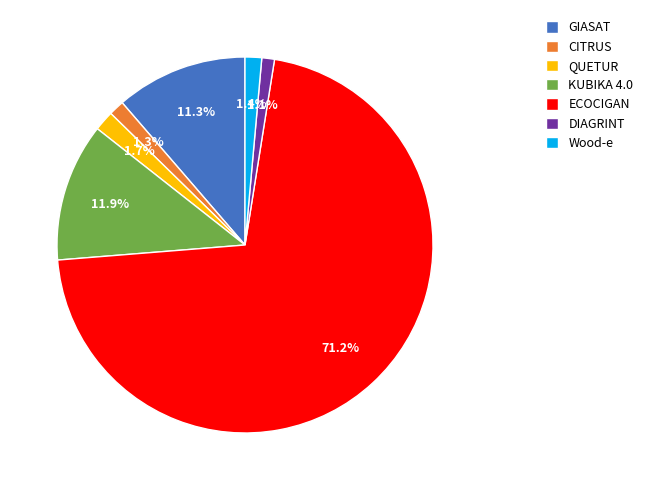

What percentage is the ECOCIGAN slice, to the nearest percent?

71%